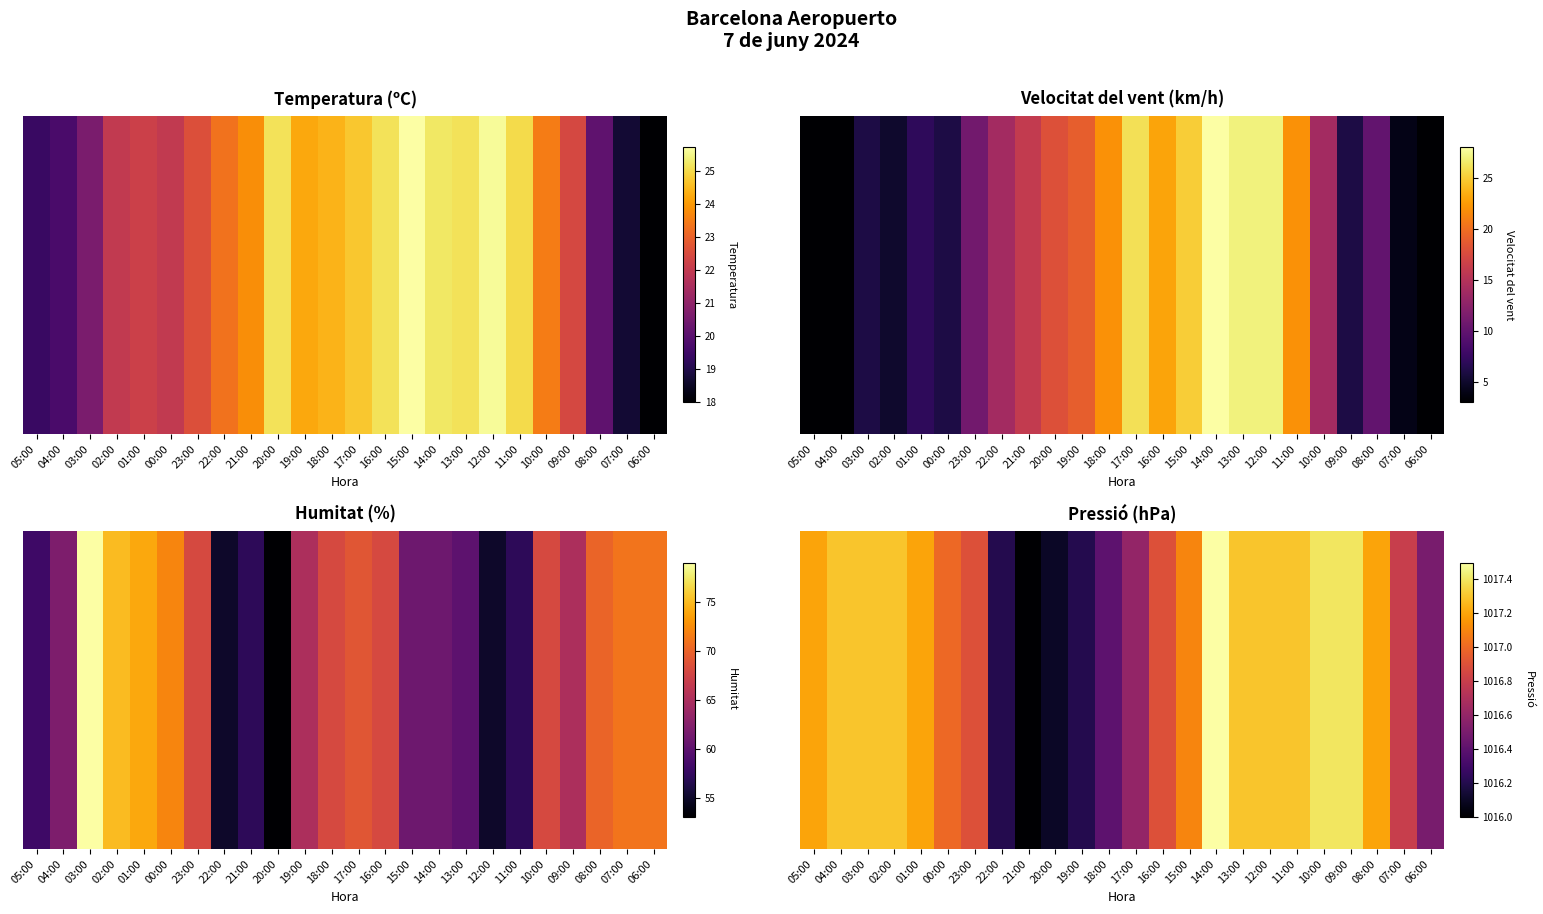

What value does the data have at 22:00?

1016.2